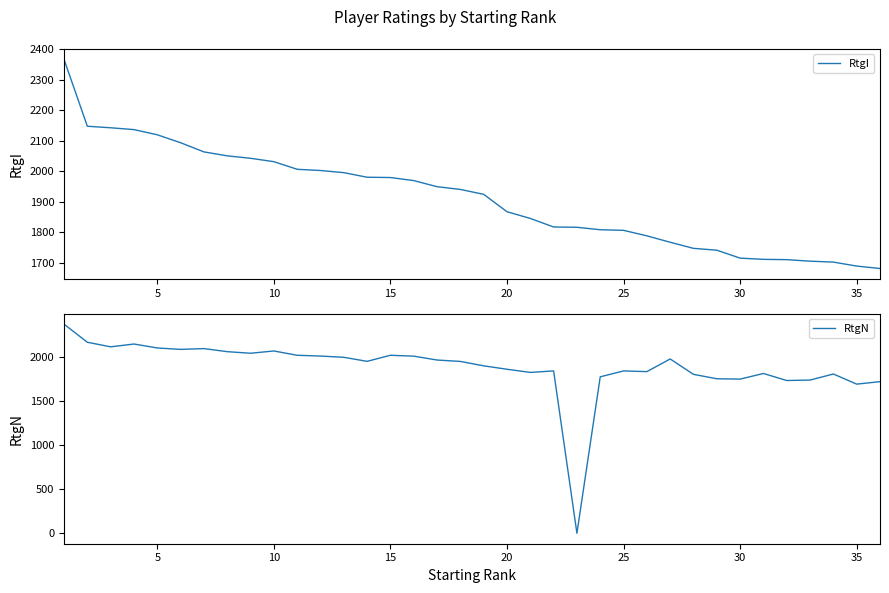

What is the minimum value for RtgI?

1681